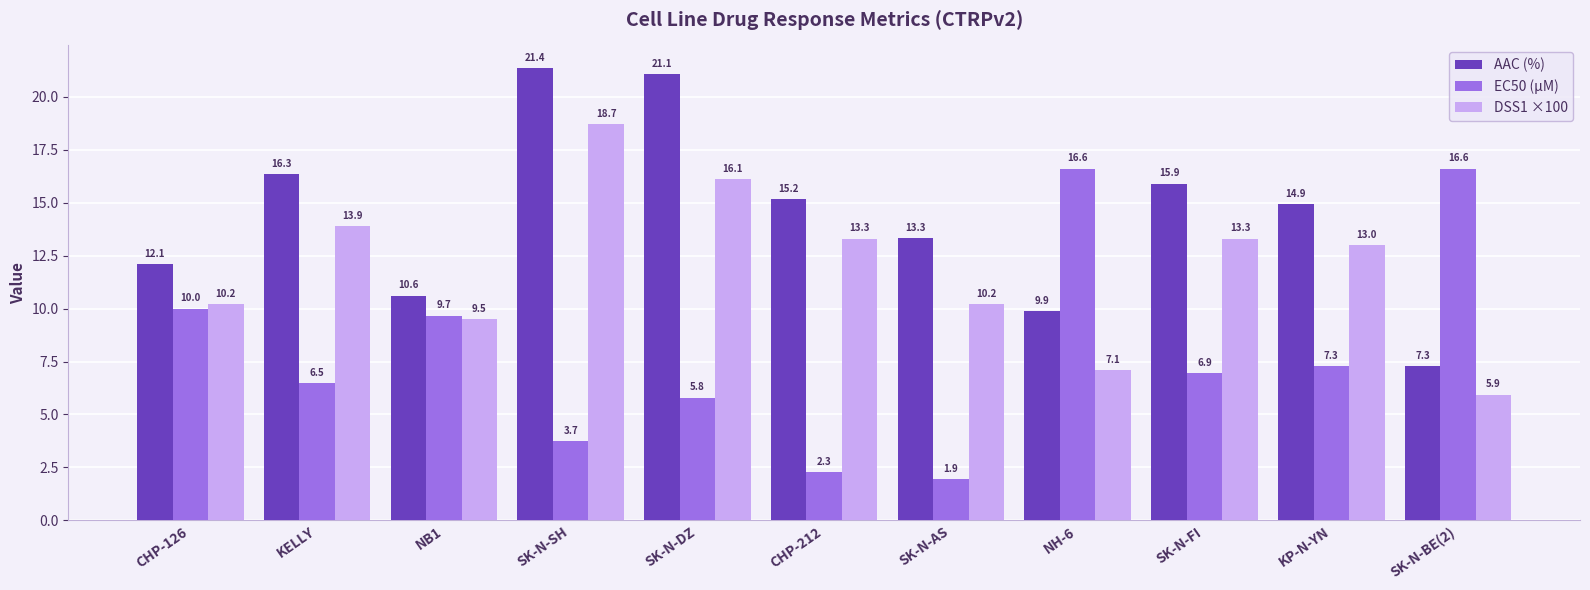

What is the difference between the highest and lowest values at SK-N-DZ?

15.3